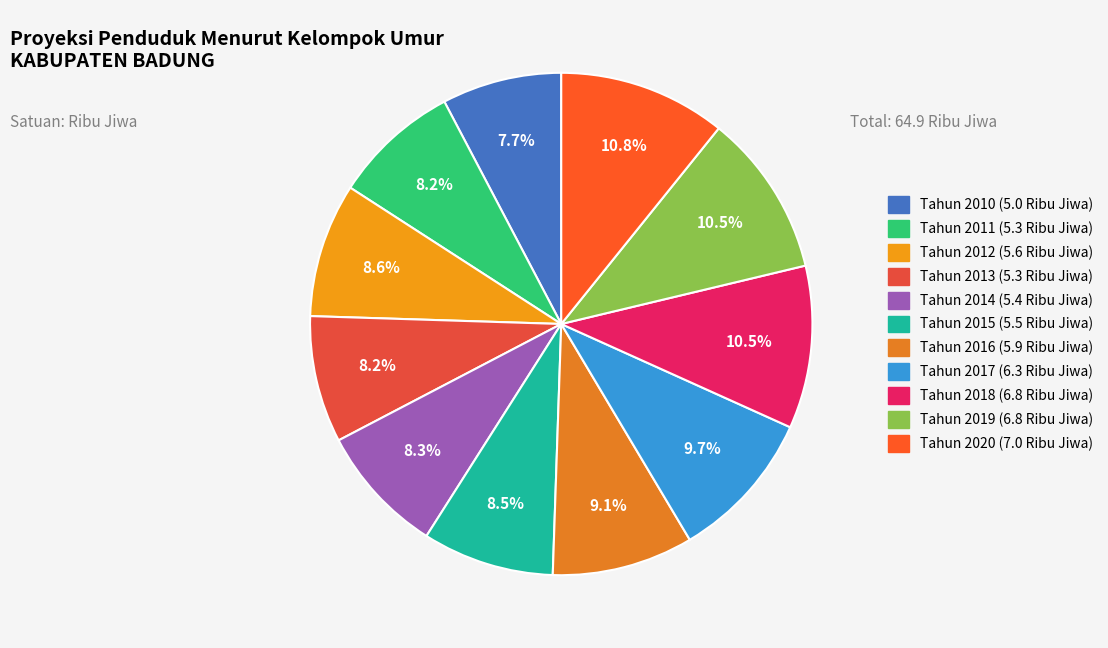

Is it true that Tahun 2020 is 11% of the pie?

True